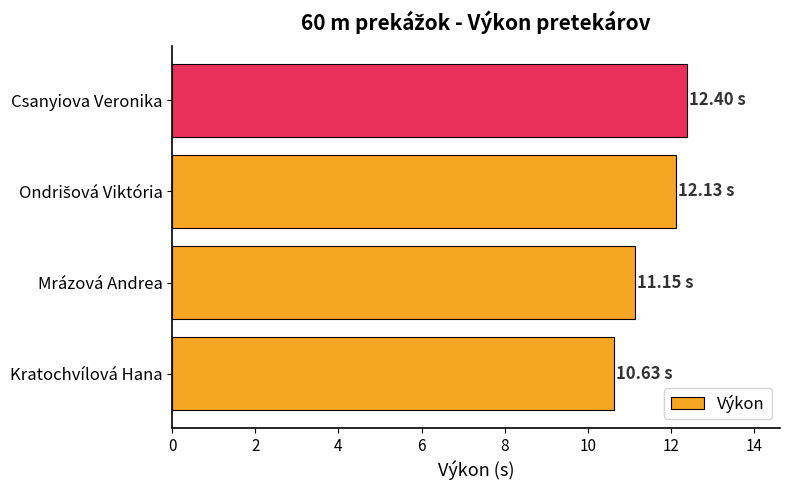

Which has a higher value, Kratochvílová Hana or Mrázová Andrea?

Mrázová Andrea